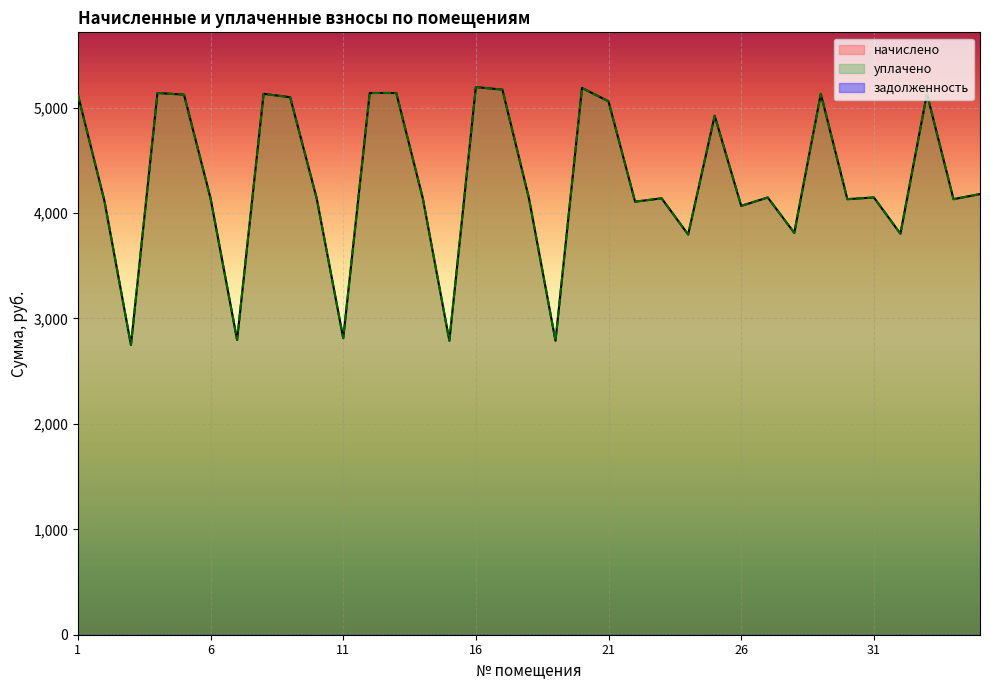

At how many categories does at least one series exceed 3656?

30